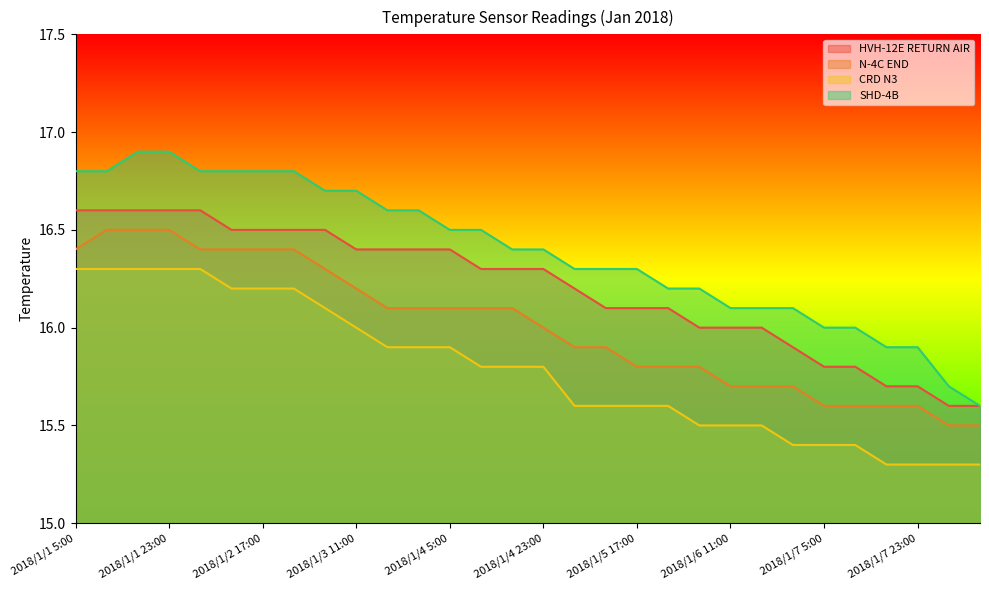

Which series has the largest total across all categories?

SHD-4B